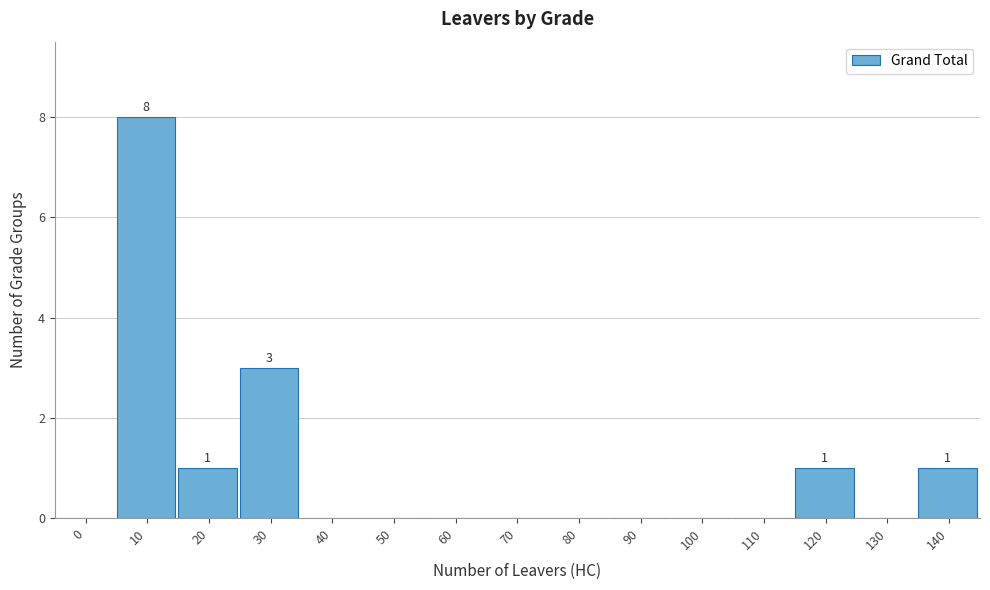

Reading left to right, what are all the values shown in this chart?

0=0	10=8	20=1	30=3	40=0	50=0	60=0	70=0	80=0	90=0	100=0	110=0	120=1	130=0	140=1